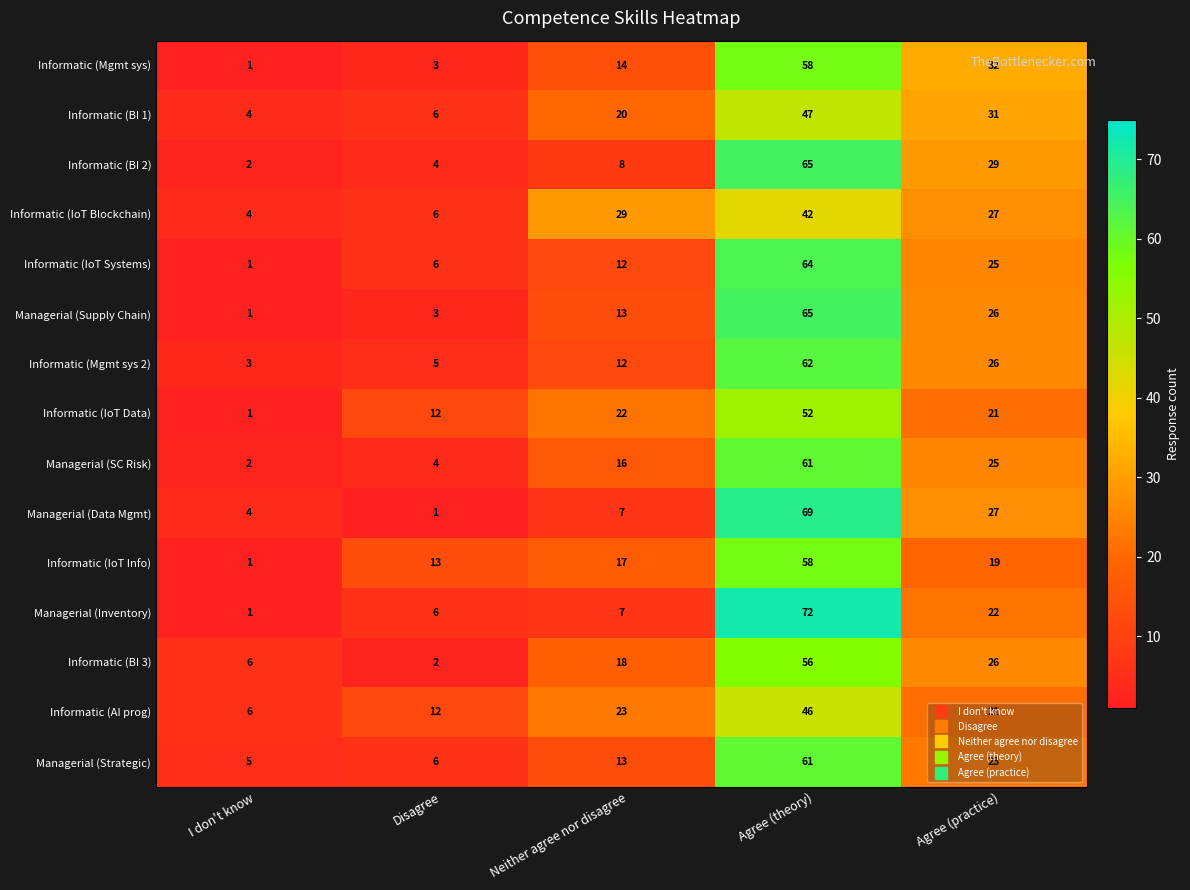

At which label is Managerial (SC Risk) closest to 31?

Agree (practice)